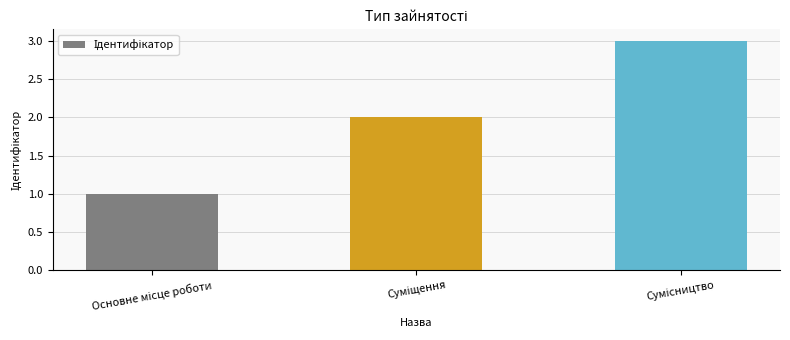

What is the maximum value shown in the chart?

3